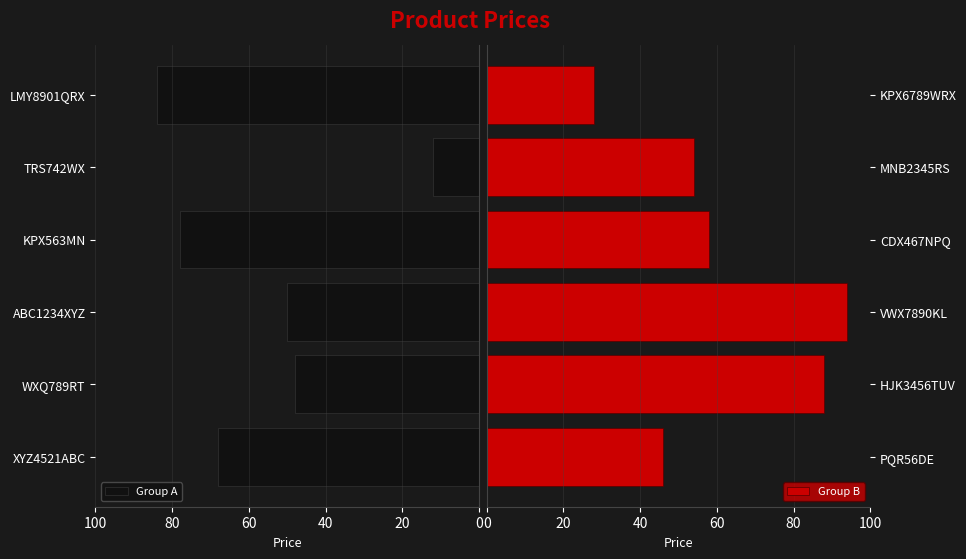

What is the sum of all Group B values?

368